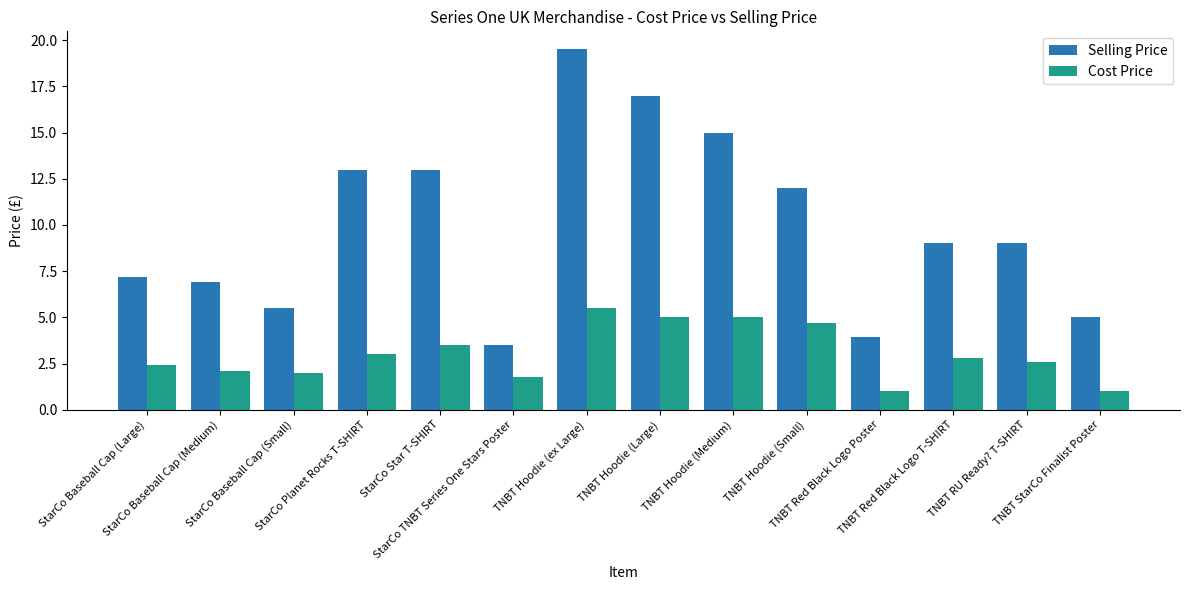

Which series has the widest spread of values?

Selling Price